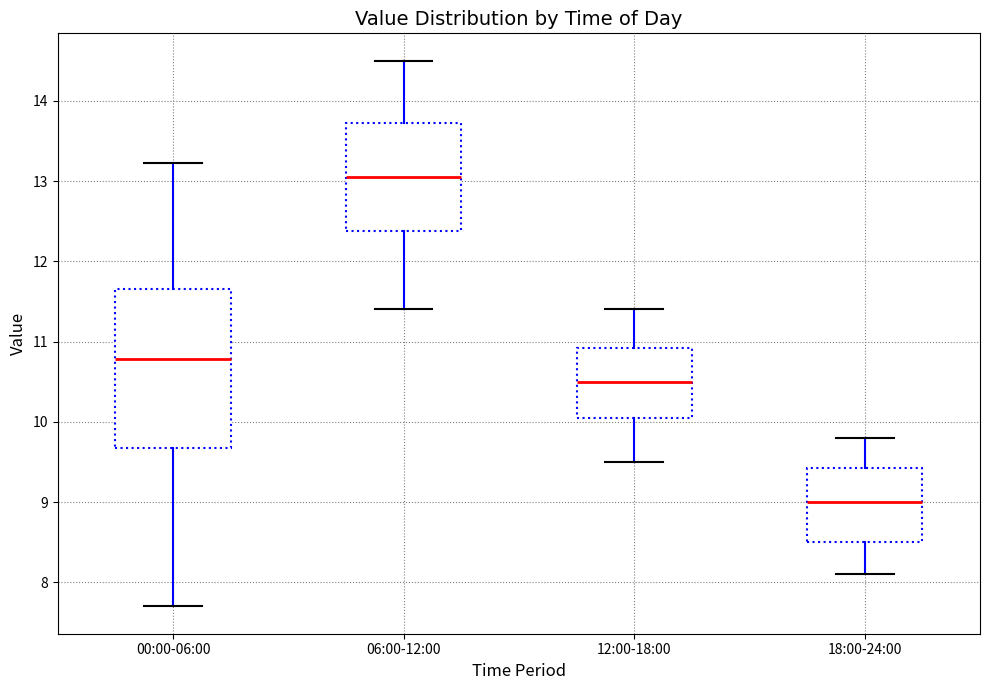

Reading left to right, read every box against the y-axis: the position of its median line, the range the box covers, and the ends of its whiskers. The values are not printed on the chart, so give them approximately, as read against the axis.

00:00-06:00: median 10.8, box 9.7 to 11.7, whiskers 7.7 to 13.2
06:00-12:00: median 13.1, box 12.4 to 13.7, whiskers 11.4 to 14.5
12:00-18:00: median 10.5, box 10.1 to 10.9, whiskers 9.5 to 11.4
18:00-24:00: median 9.0, box 8.5 to 9.4, whiskers 8.1 to 9.8